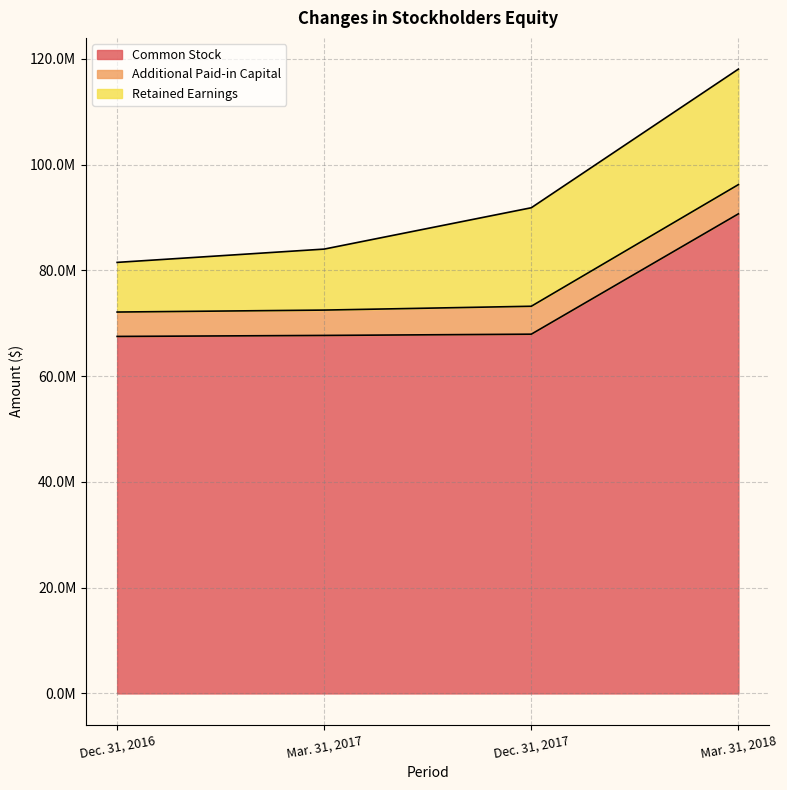

What is the maximum value shown in the chart?

90676860